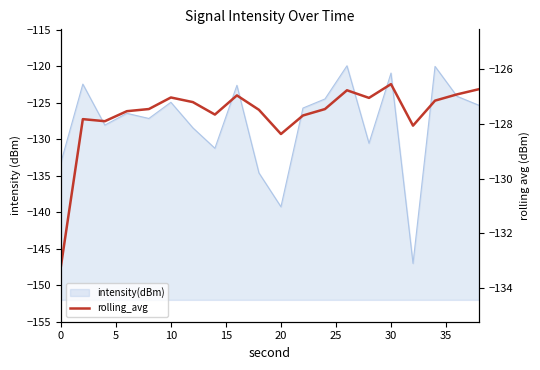

Reading left to right, list all the values displayed in this chart.

-133.2	-127.8	-127.9	-127.5	-127.5	-127.0	-127.2	-127.7	-127.0	-127.5	-128.4	-127.7	-127.5	-126.8	-127.0	-126.5	-128.1	-127.1	-126.9	-126.7